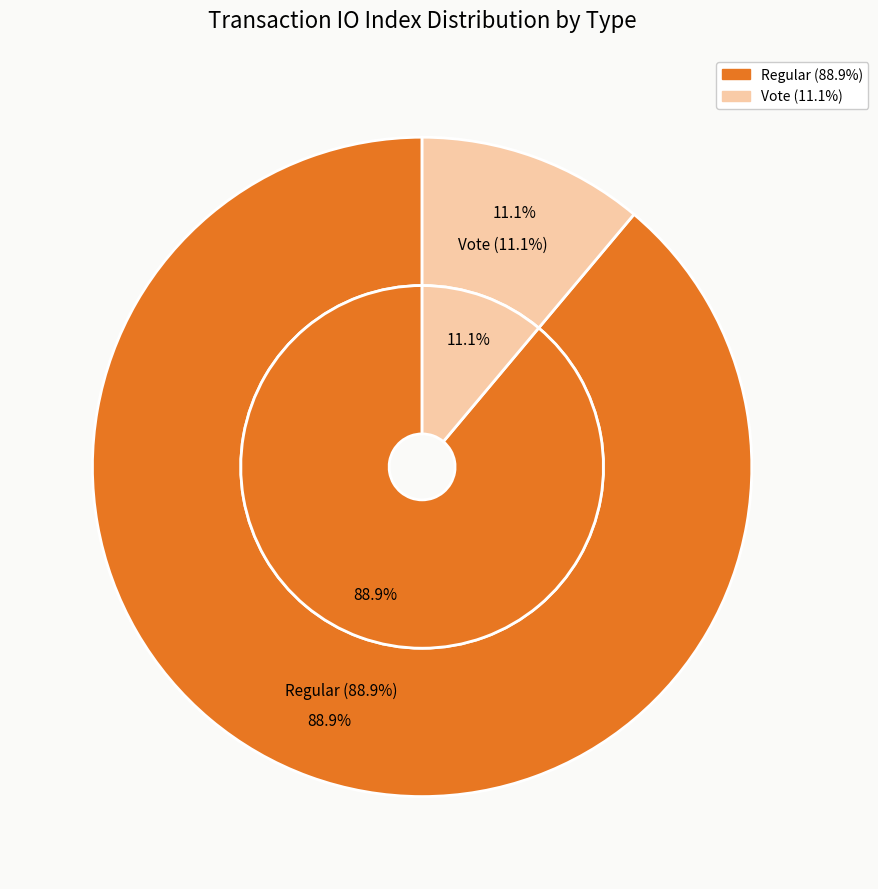

Which slice is the largest?

Regular